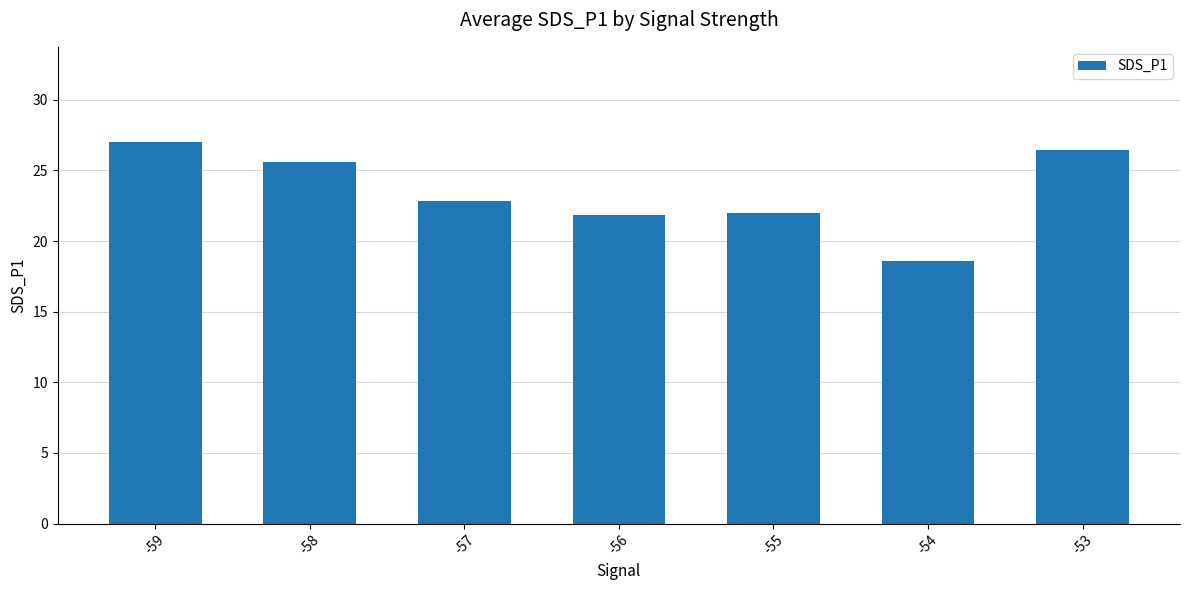

Does the chart contain any negative values?

No